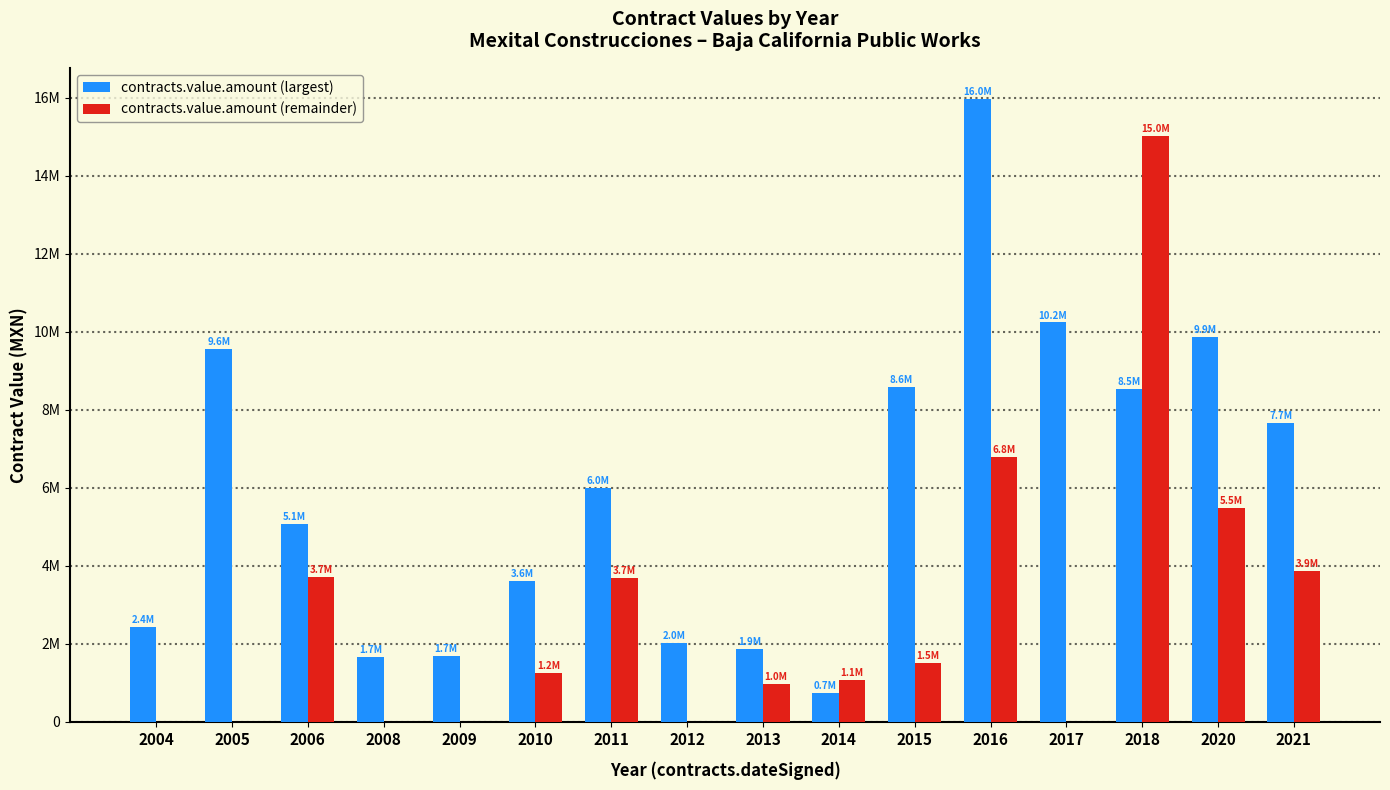

Which series has the largest total across all categories?

contracts.value.amount (largest)